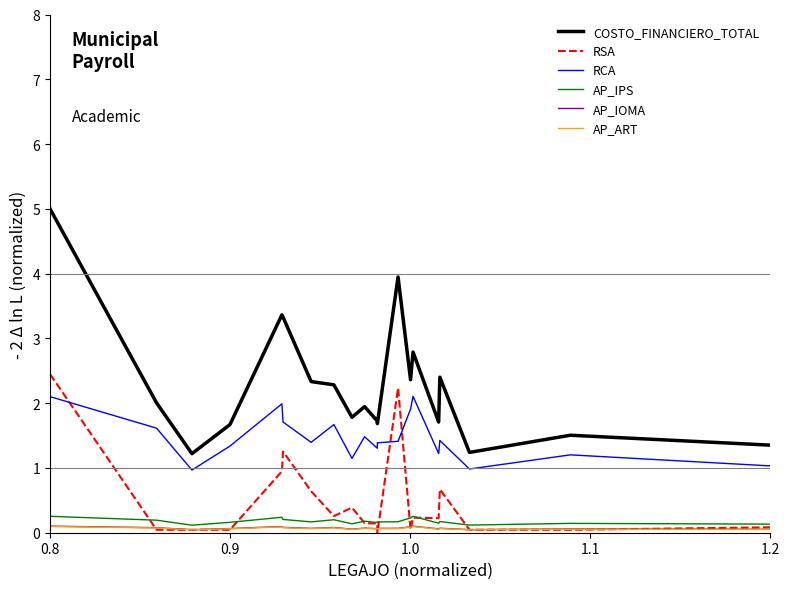

Which series has the largest range (max minus min)?

COSTO_FINANCIERO_TOTAL